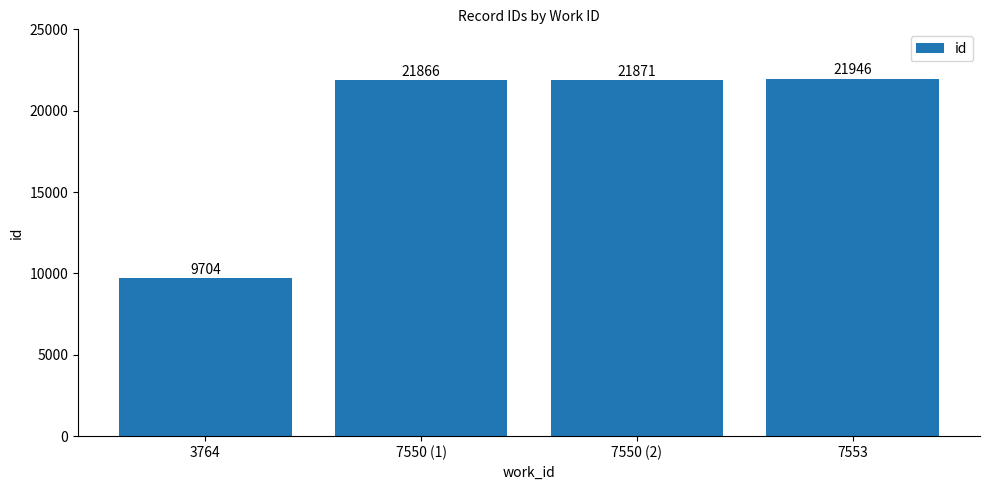

What is the average value?

18847